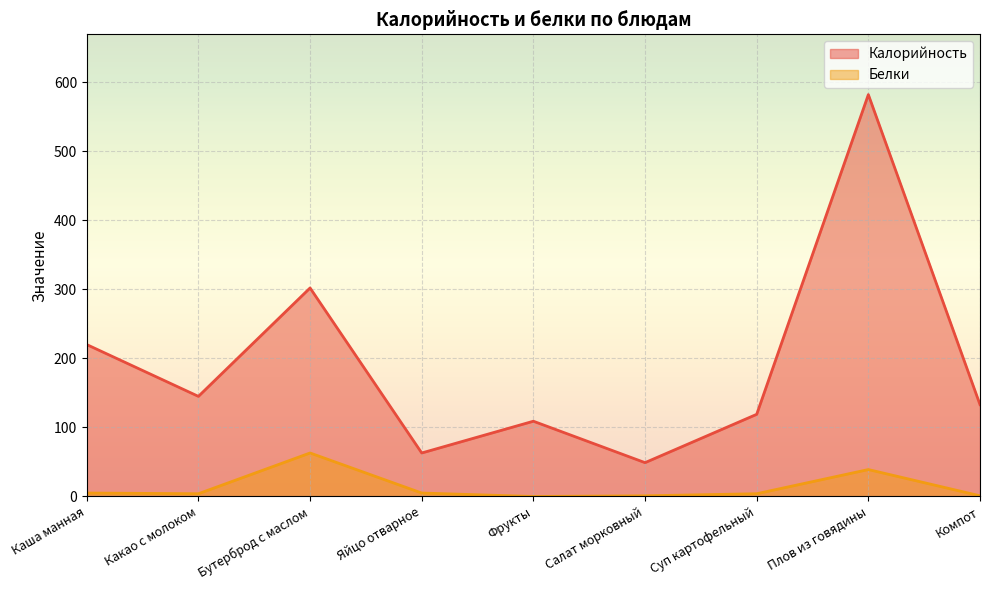

What is the label of the 5th point from the left?

Фрукты